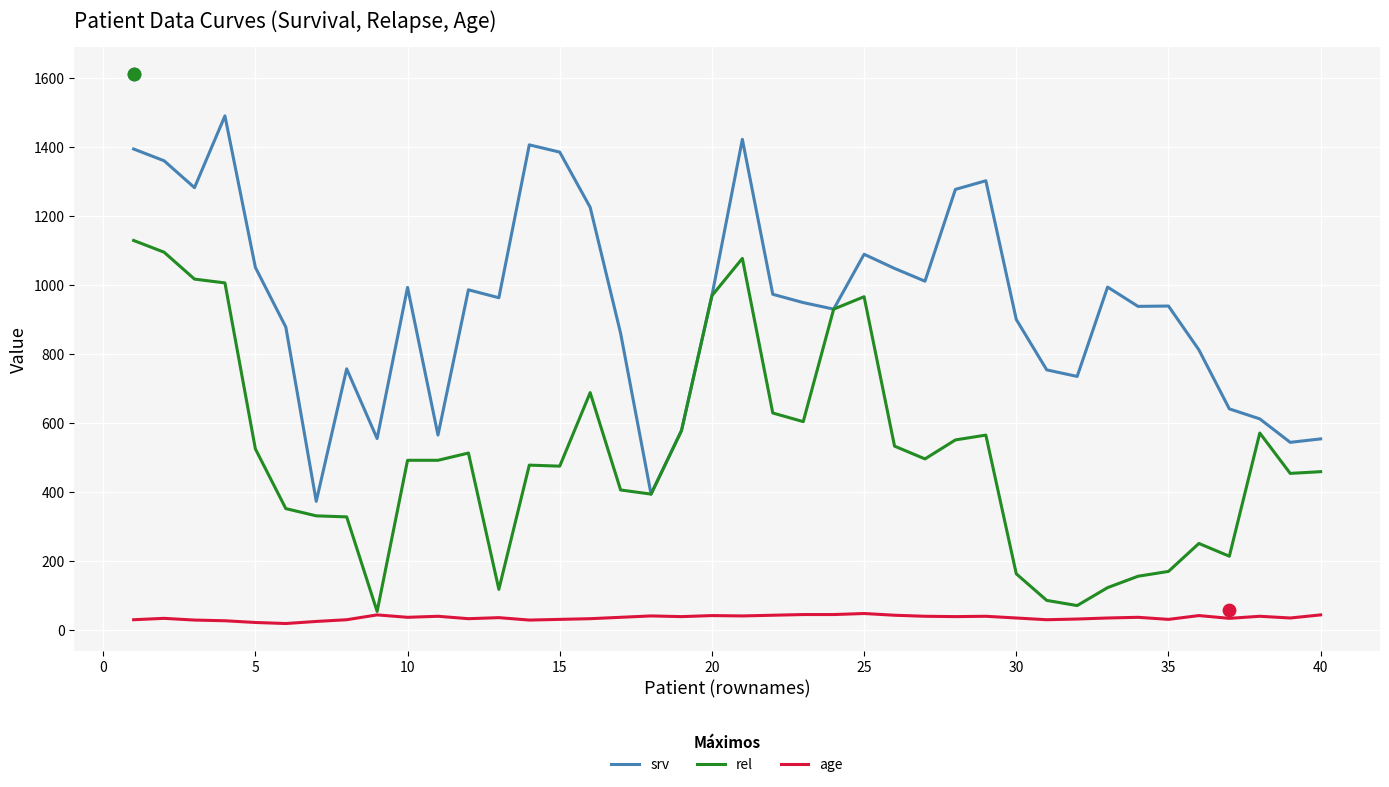

Which series contains the lowest Y value?

age